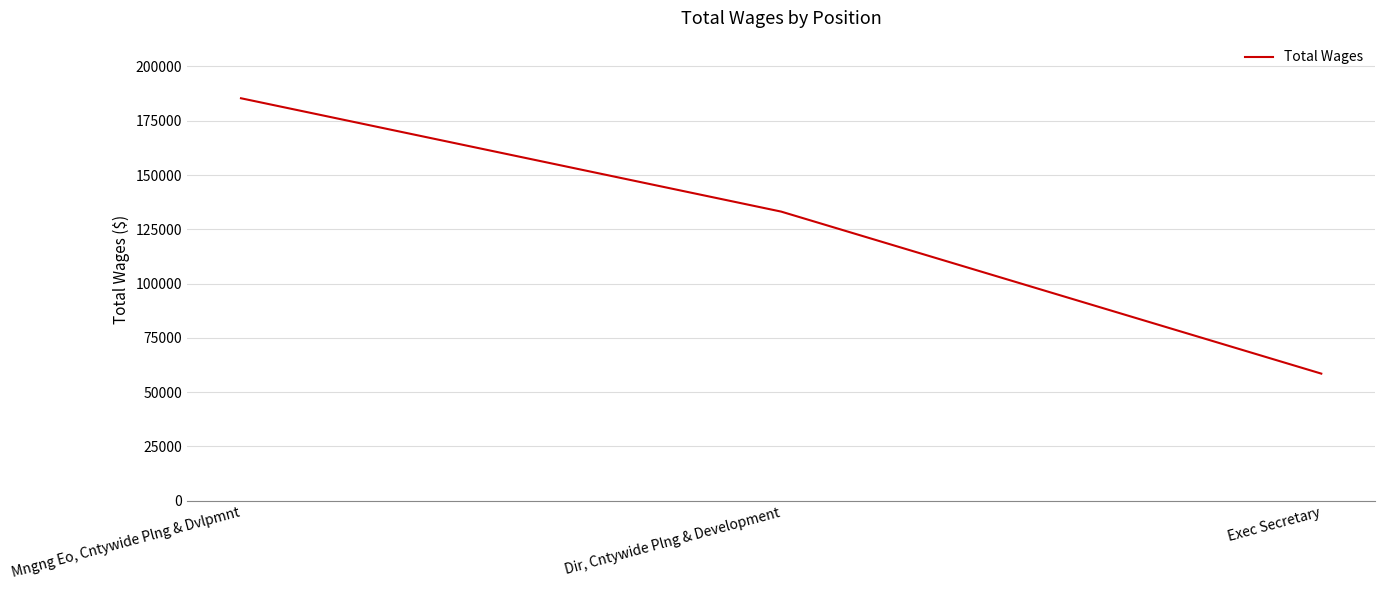

Read the value at Exec Secretary, to the nearest 10.

58530